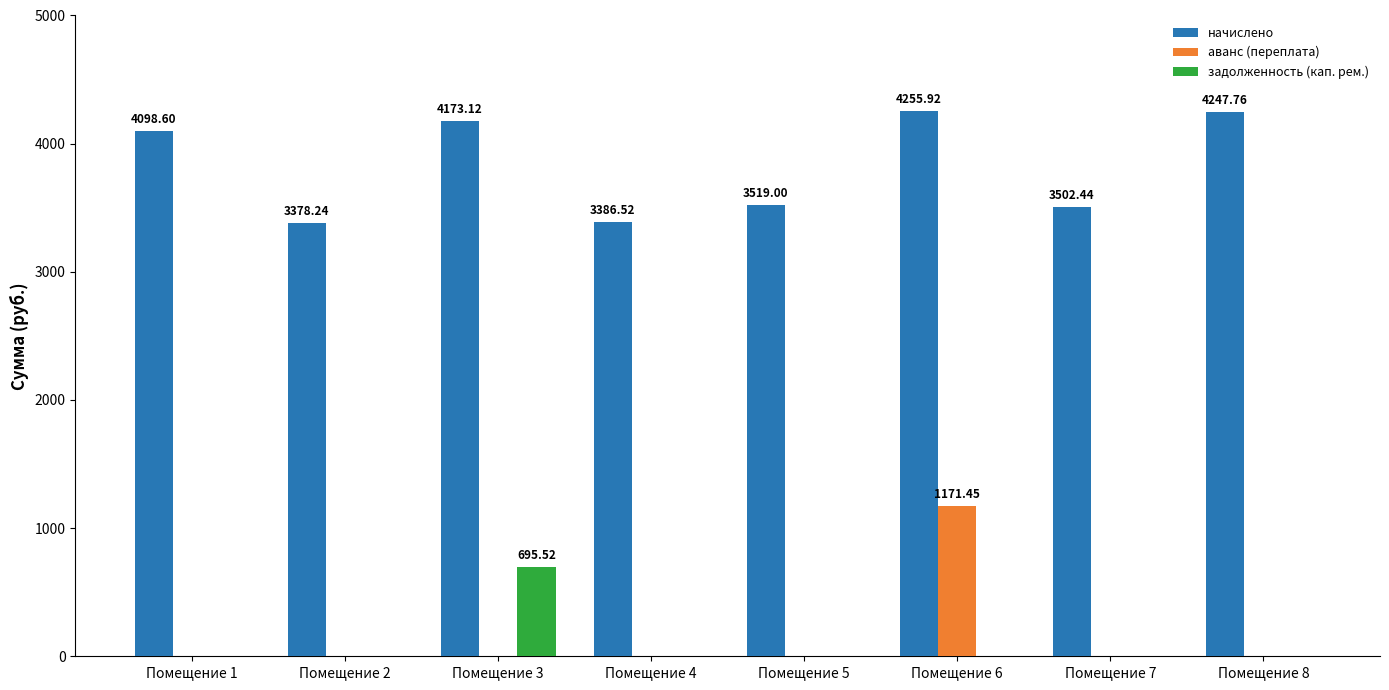

At which label does аванс (переплата) reach its peak?

Помещение 6